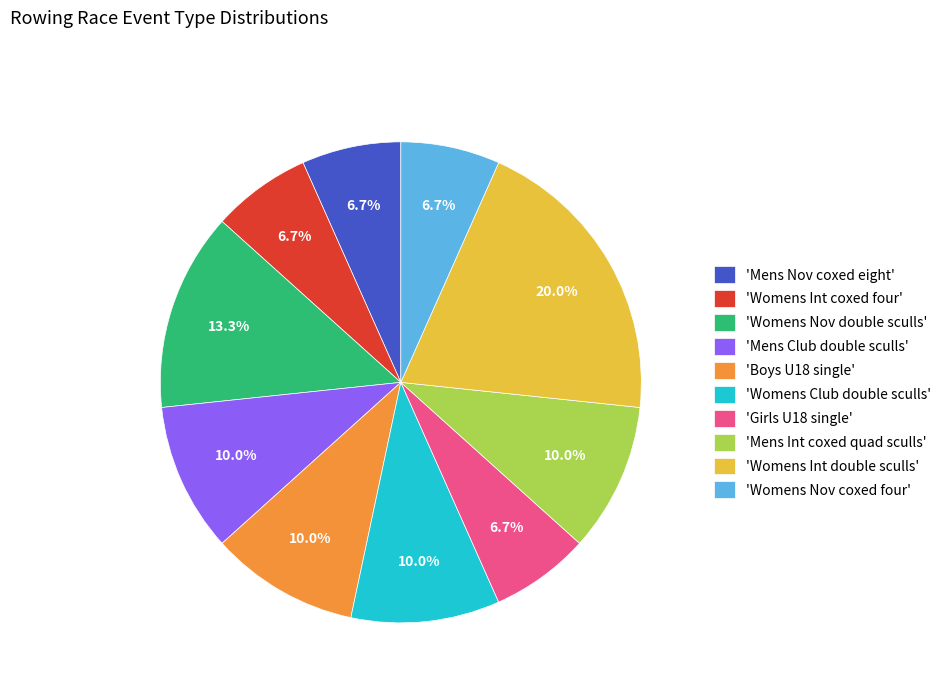

Approximately how many times larger is the value at 'Womens Nov coxed four' compared to 'Mens Nov coxed eight'?

1.0